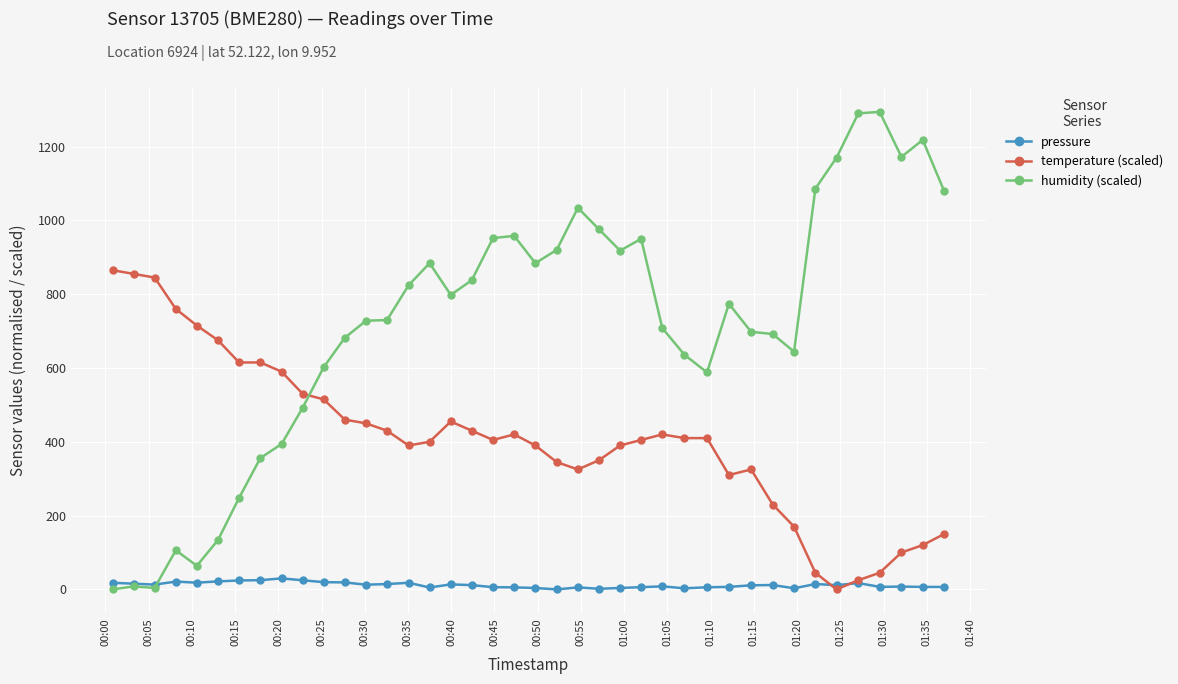

Which series has the widest spread of values?

humidity (scaled)